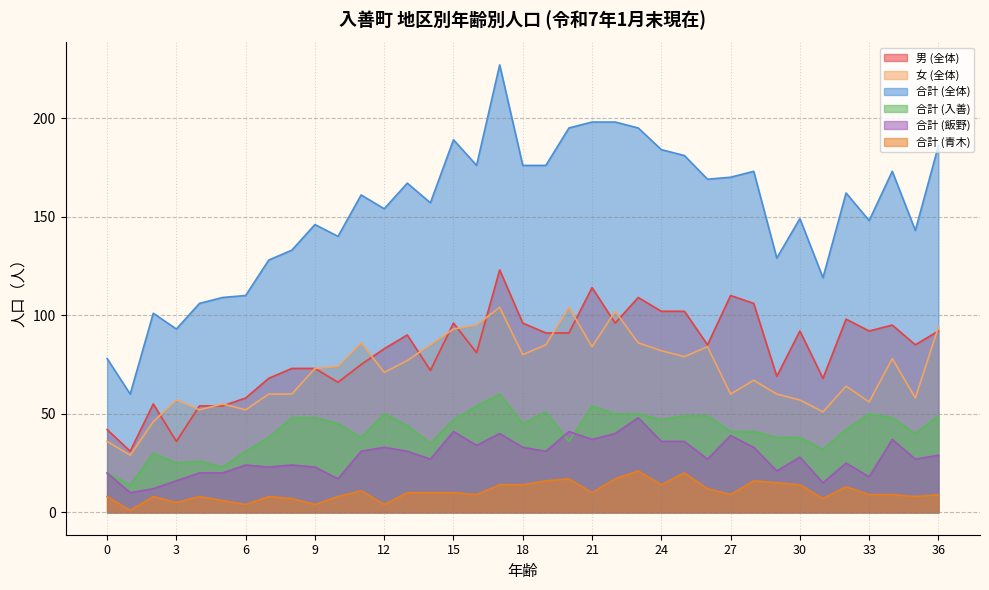

The value of 女 (全体) at 31 is 51. True or false?

True